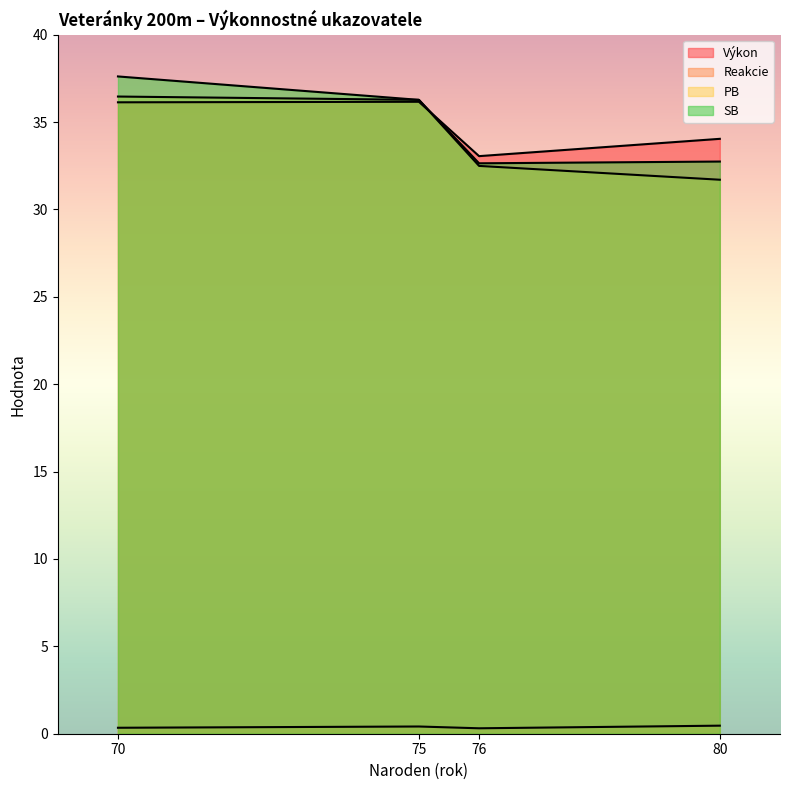

Is it true that Reakcie equals 0.3 at 70?

True